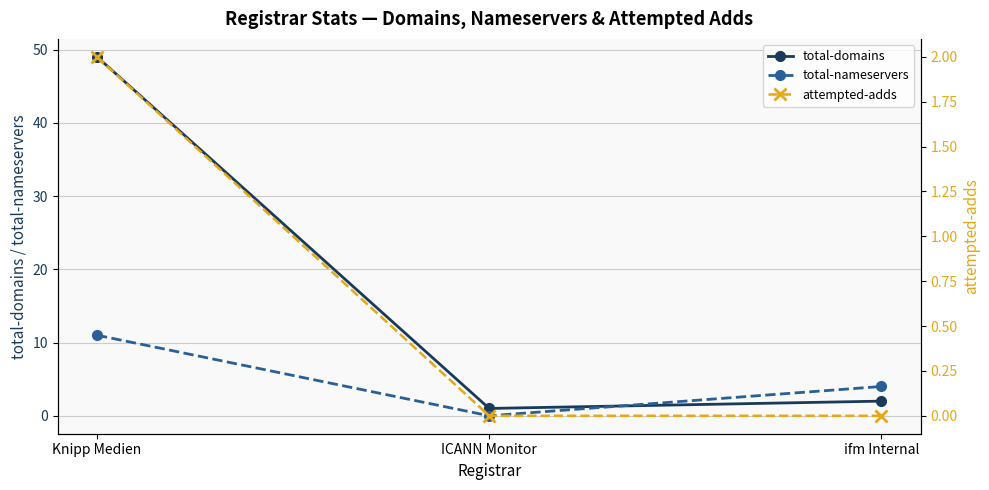

Does the chart have visible grid lines?

Yes